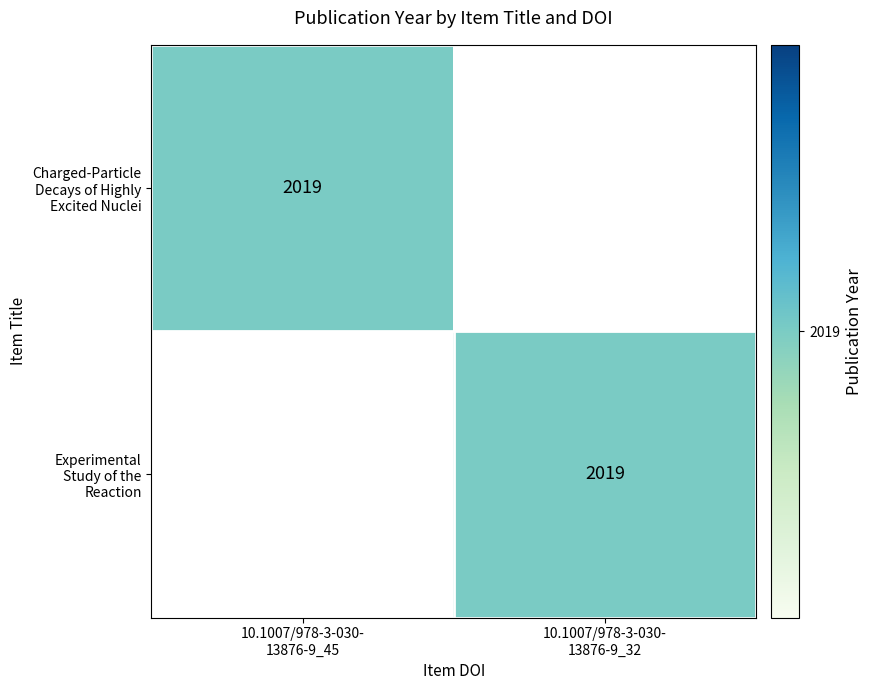

Which series changed the most between 10.1007/978-3-030- 13876-9_45 and 10.1007/978-3-030- 13876-9_32?

Charged-Particle Decays of Highly Excited Nuclei